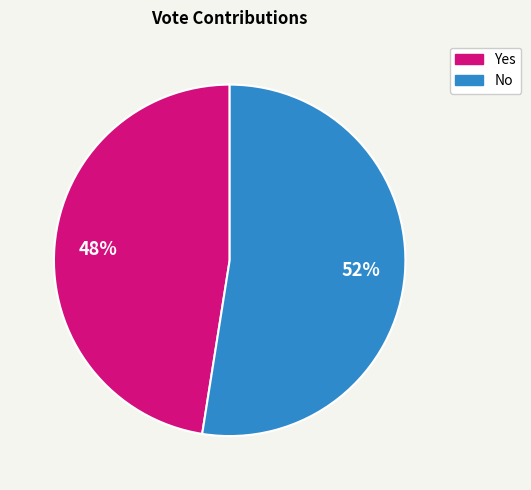

To the nearest percent, what is the average slice percentage?

50%